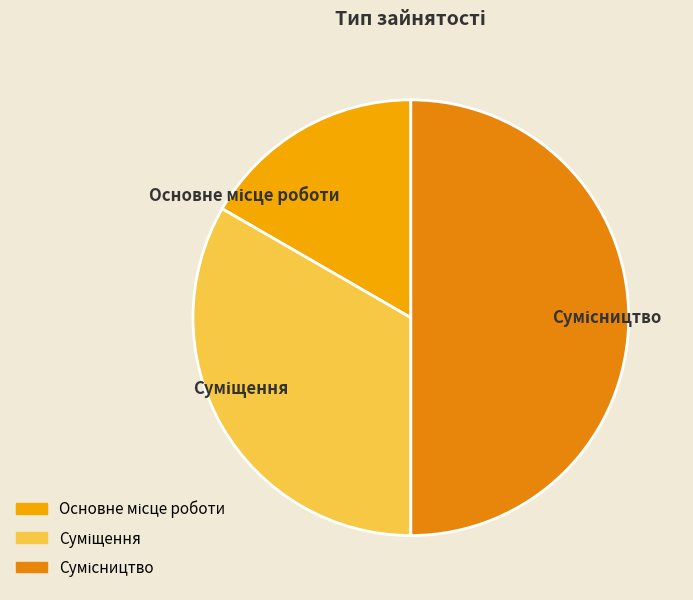

Count the number of slices in the pie.

3